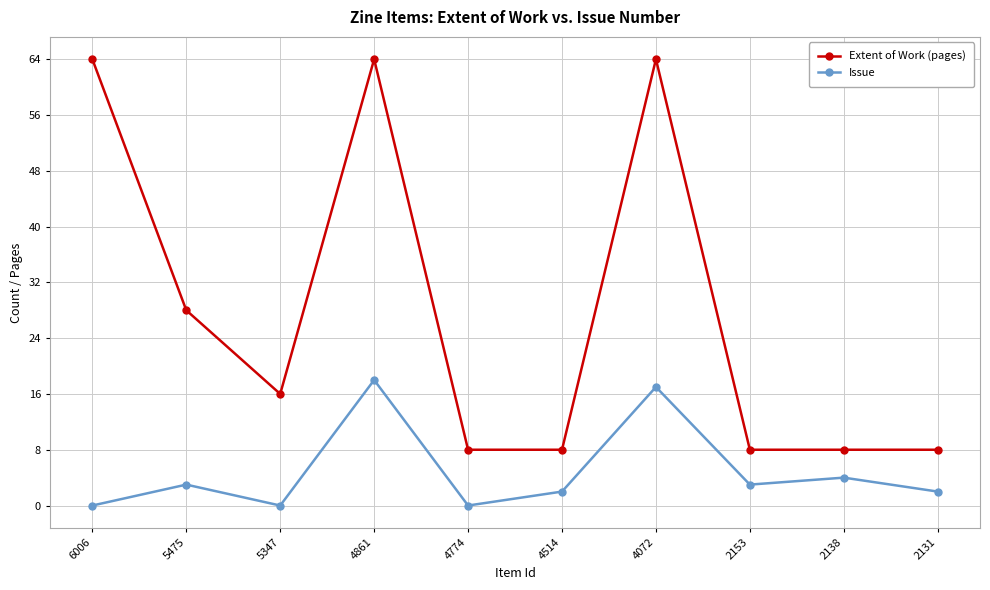

Reading left to right, what are all the values shown in this chart?

Extent of Work (pages): 6006=64	5475=28	5347=16	4861=64	4774=8	4514=8	4072=64	2153=8	2138=8	2131=8
Issue: 6006=0	5475=3	5347=0	4861=18	4774=0	4514=2	4072=17	2153=3	2138=4	2131=2